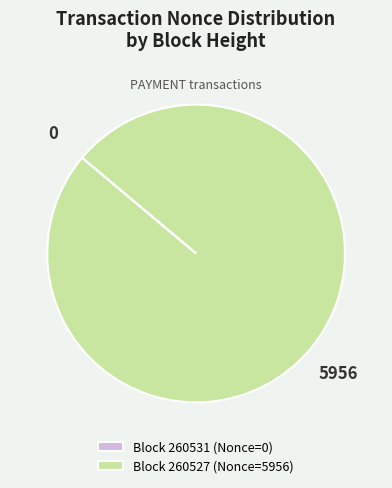

Which slice represents more than half of the pie?

Block 260527 (Nonce=5956)